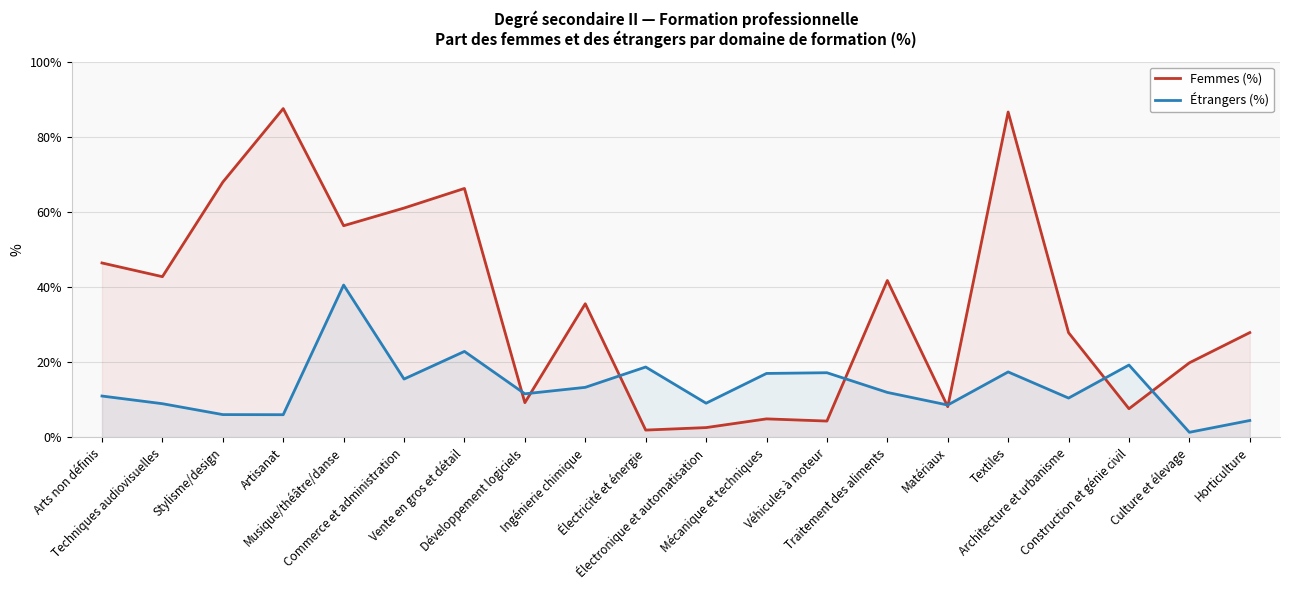

Does the chart display data point markers on the line(s)?

No